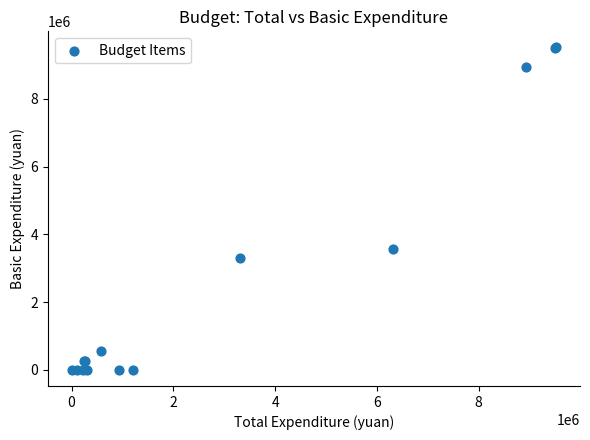

What Y value in the scatter plot is closest to 4757440?

3558038.6